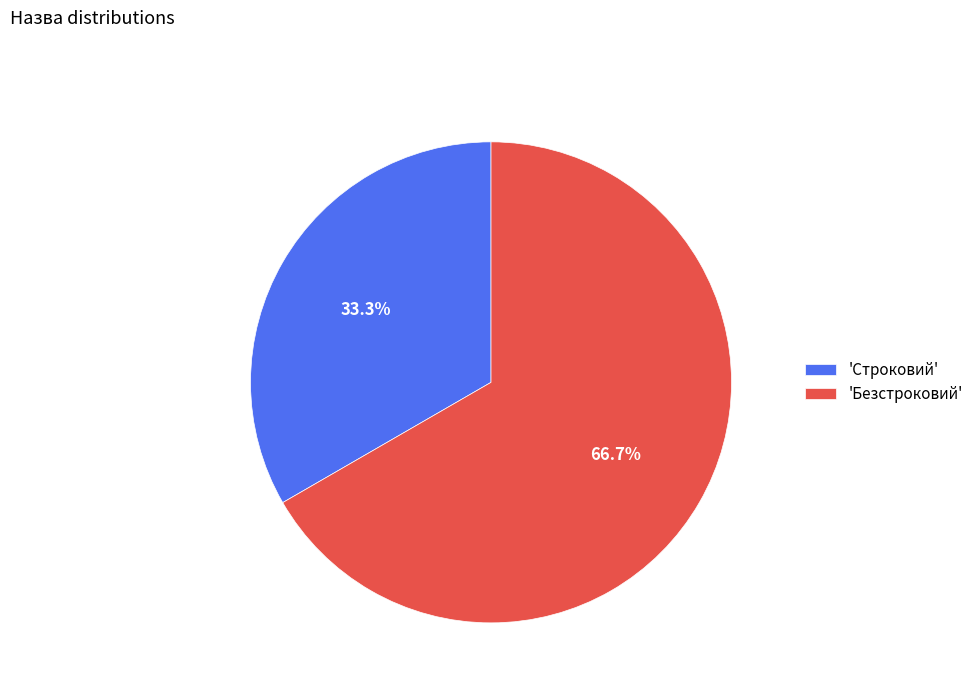

Which category has the smallest portion of the pie?

'Строковий'